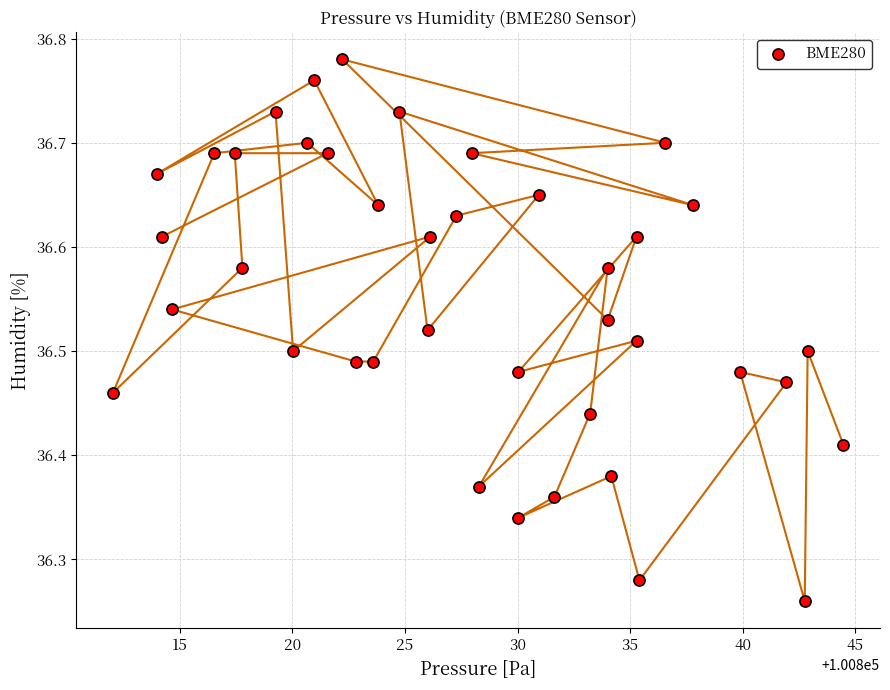

What is the range of X values (max minus min)?

32.4